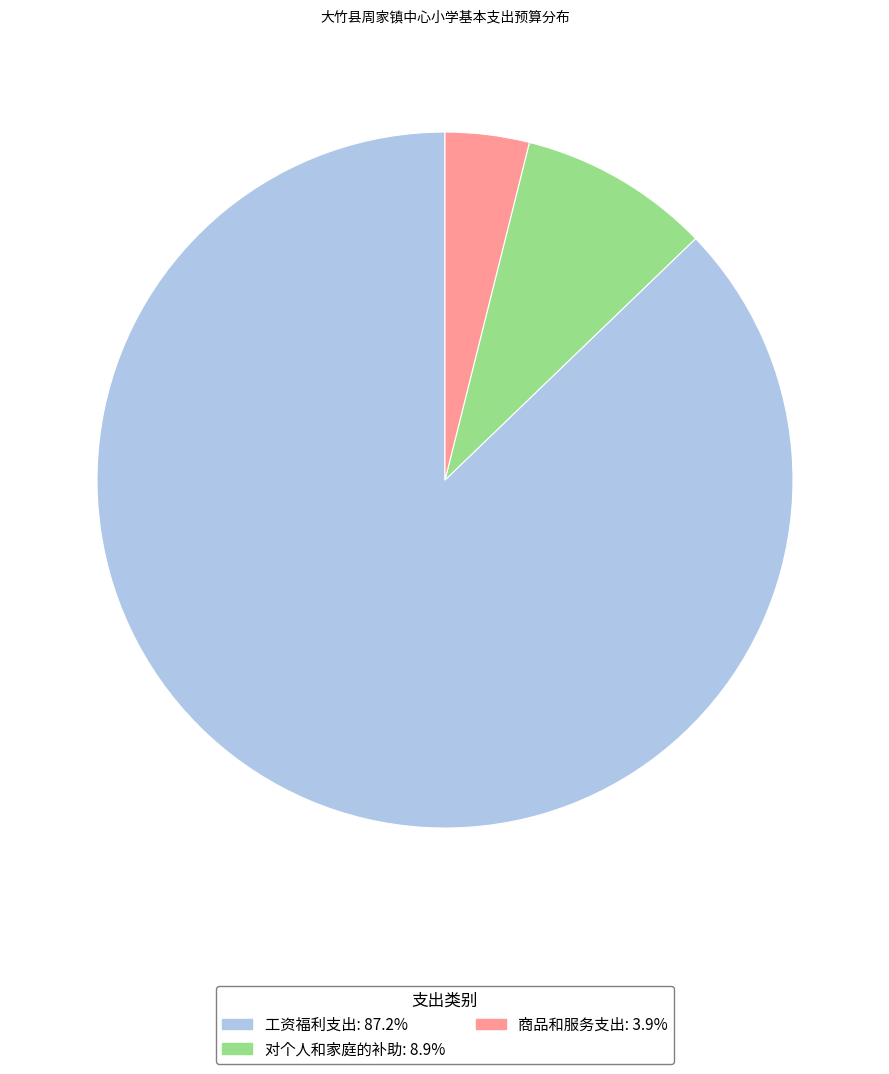

True or false: 商品和服务支出 accounts for 4% of the total.

True